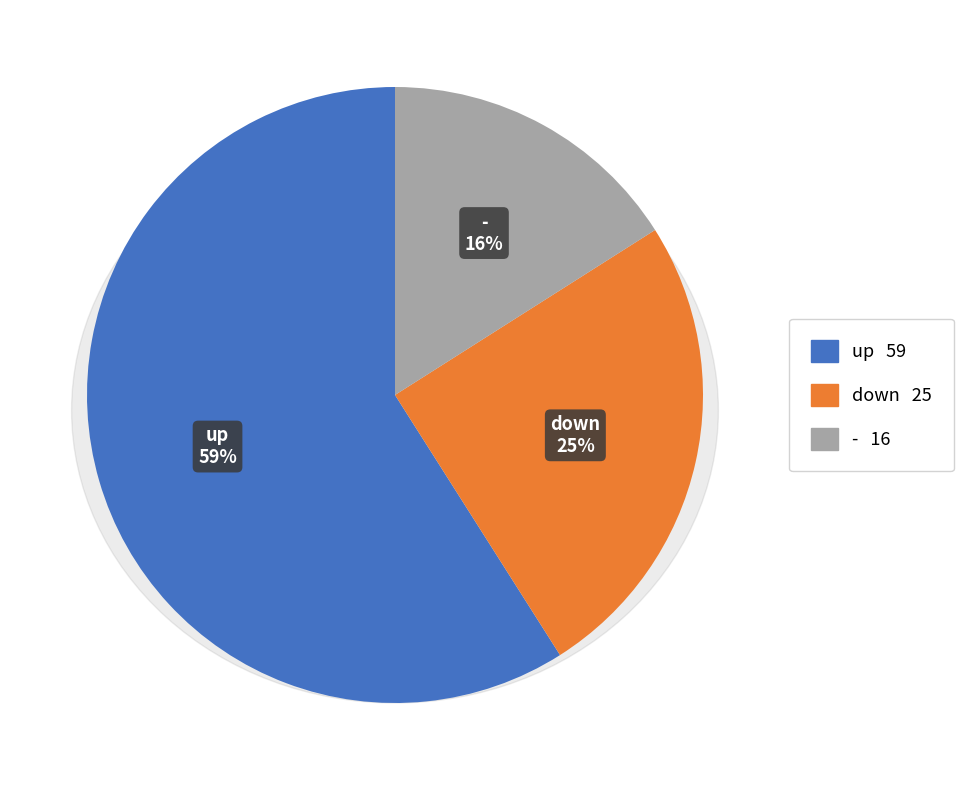

Which slice is the largest?

up